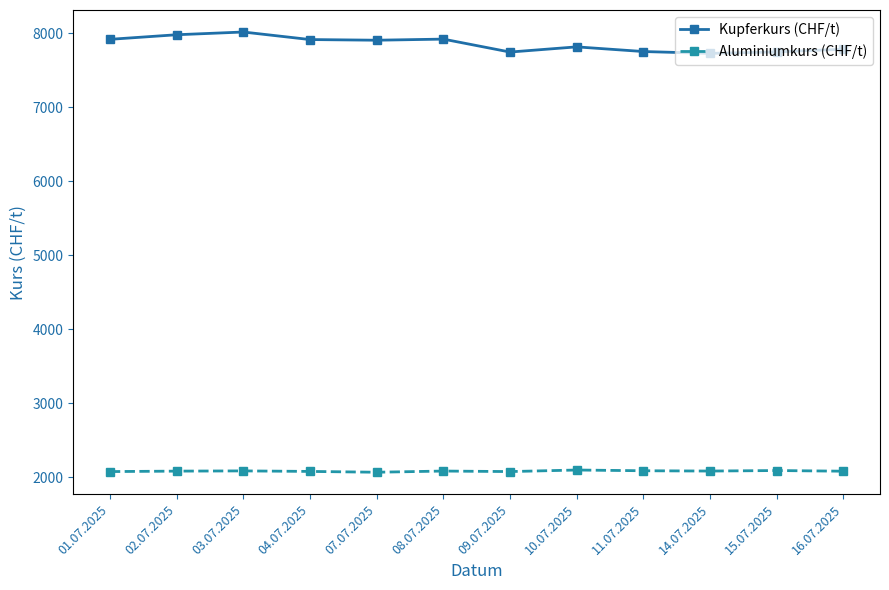

Rank the series by their maximum value, from lowest to highest.

Aluminiumkurs (CHF/t), Kupferkurs (CHF/t)